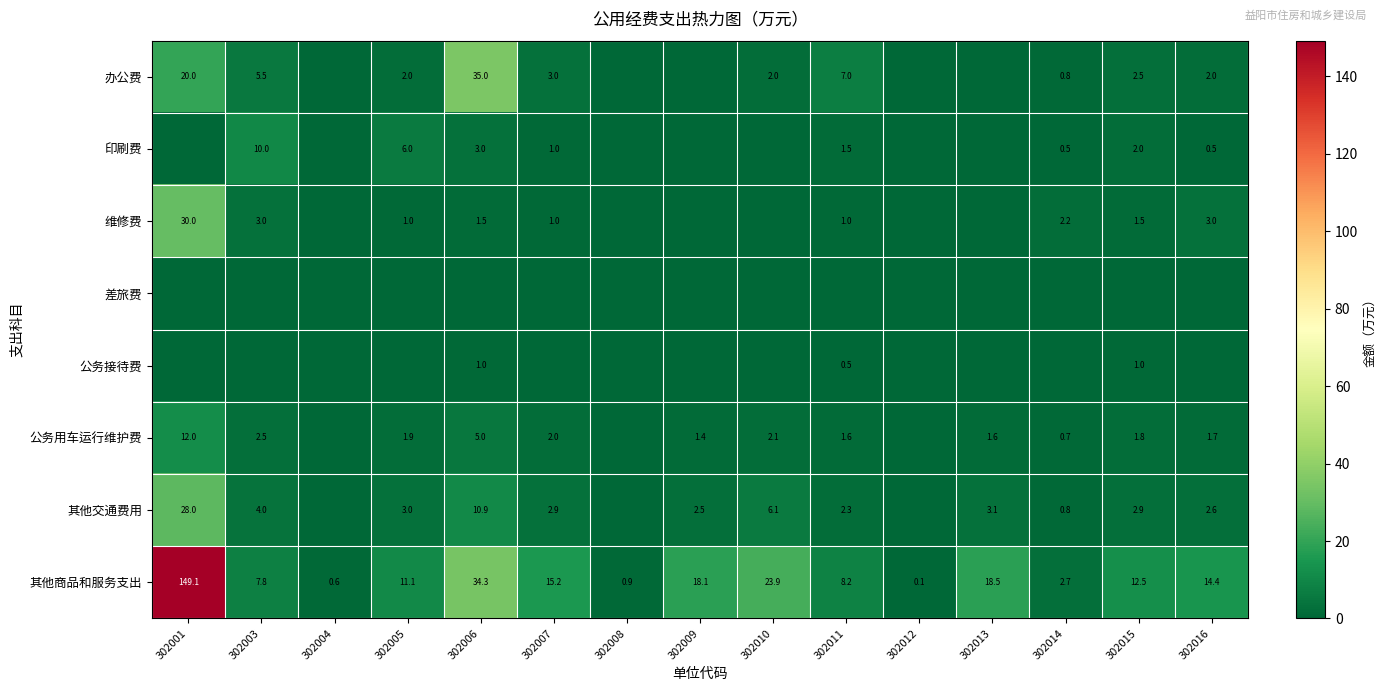

Is it true that 公务接待费 equals 1.0 at 302006?

True